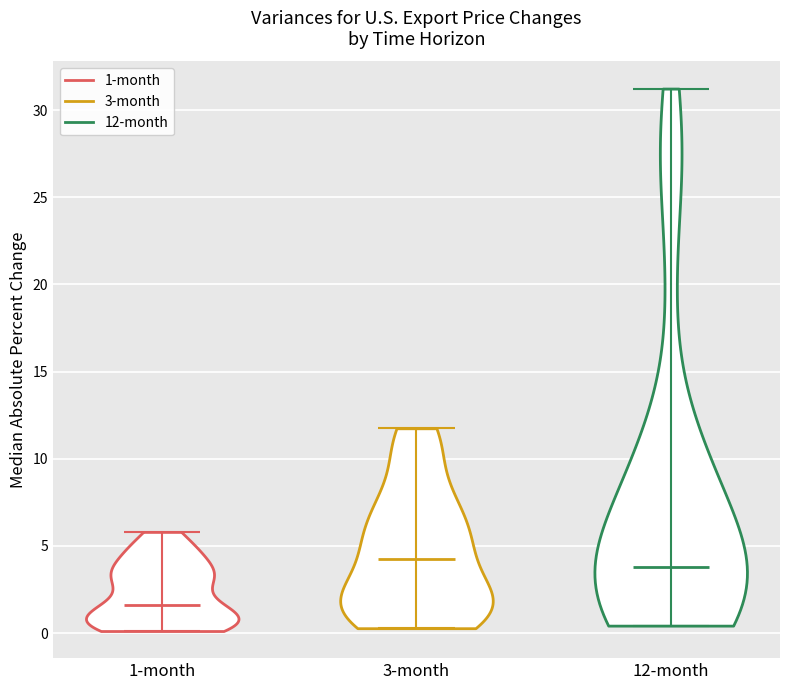

Reading left to right, read every violin against the y-axis: where its median line is, and the lowest and highest points it reaches. The values are not printed on the chart, so give them approximately, as read against the axis.

1-month: median line 1.5, lowest point 0.0, highest point 6.0
3-month: median line 4.5, lowest point 0.5, highest point 12.0
12-month: median line 4.0, lowest point 0.5, highest point 31.0